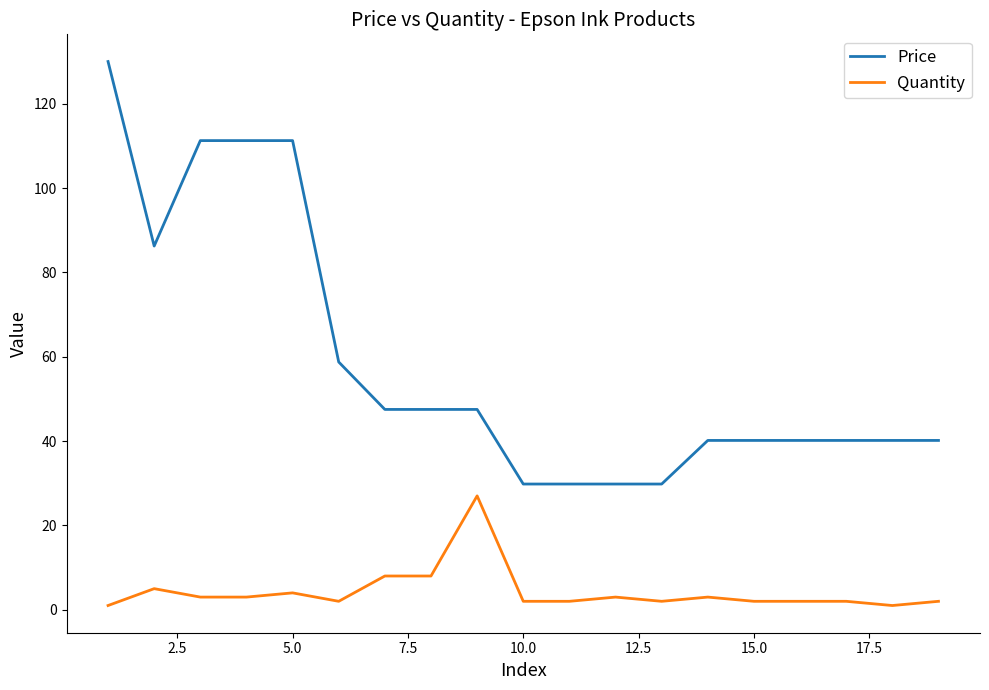

What is the average value of the Quantity series?

4.3